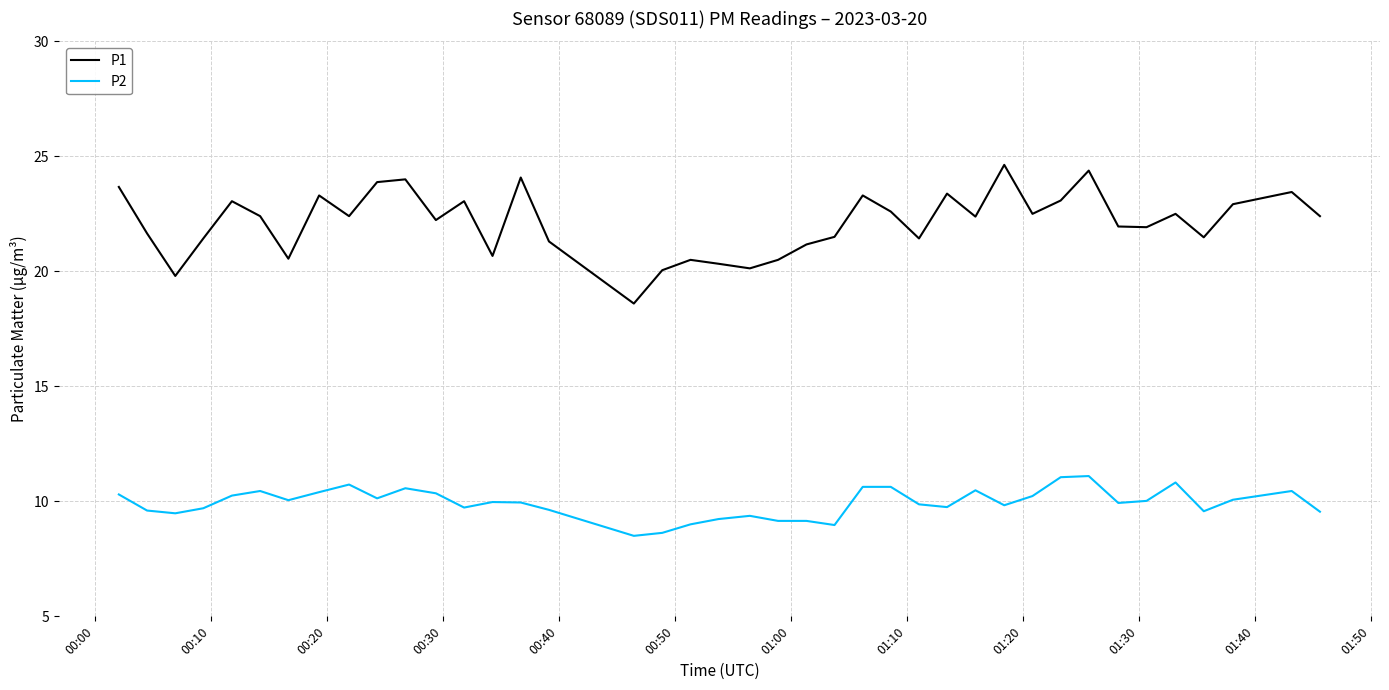

List the series in order of their overall mean, highest first.

P1, P2